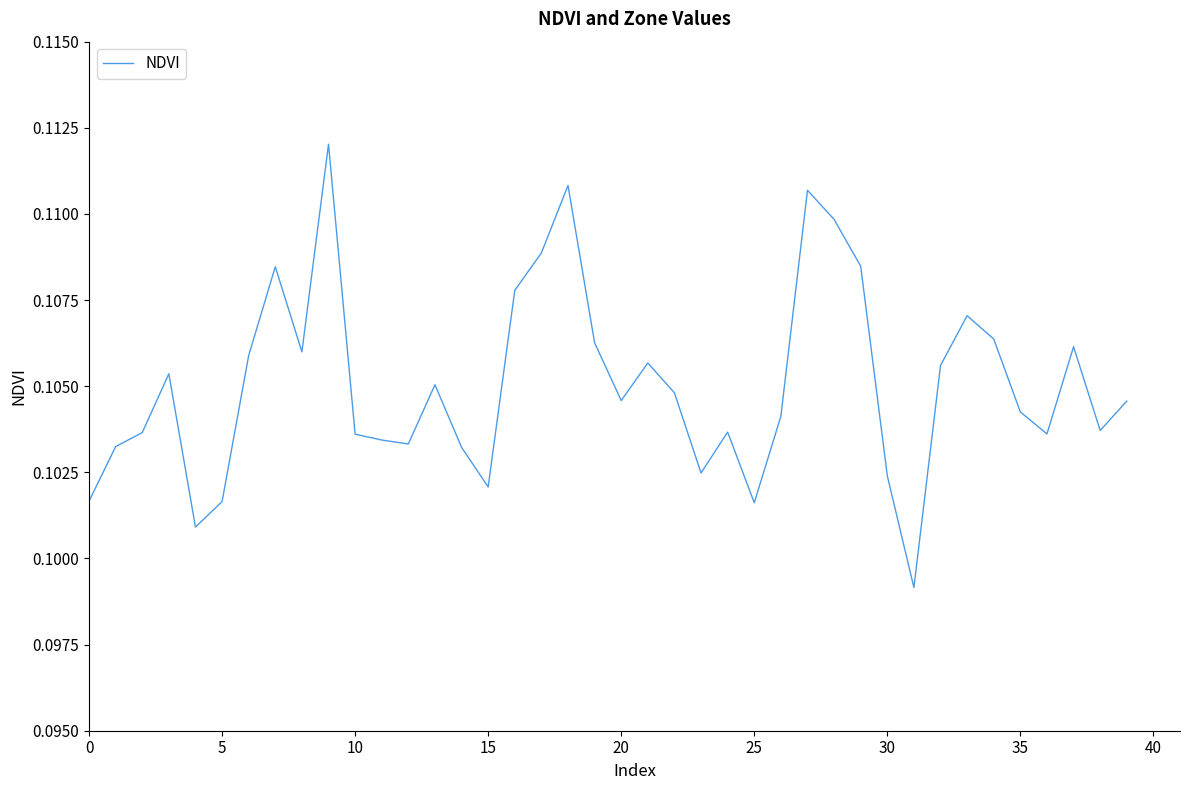

What is the average value?

0.1